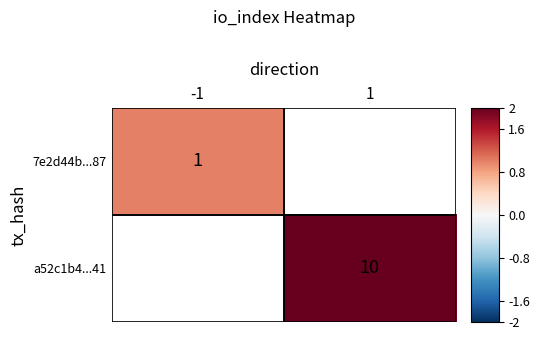

Is it true that a52c1b4...41 equals 15 at 1?

False